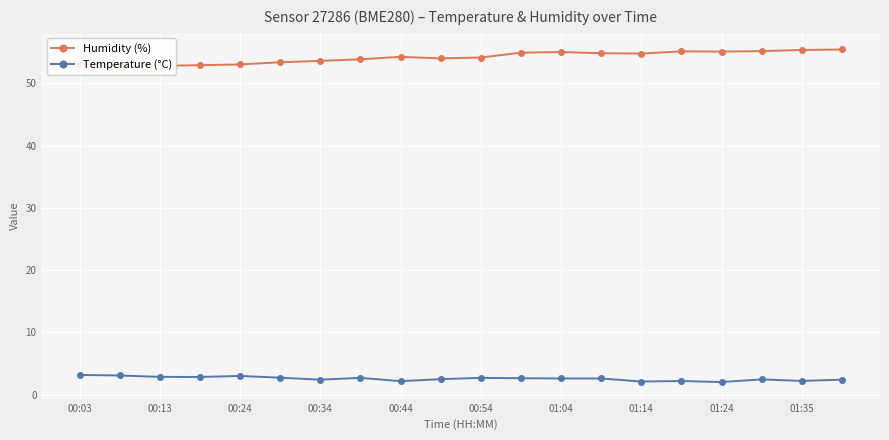

True or false: Temperature (°C) has more than 0 interior local peaks.

True